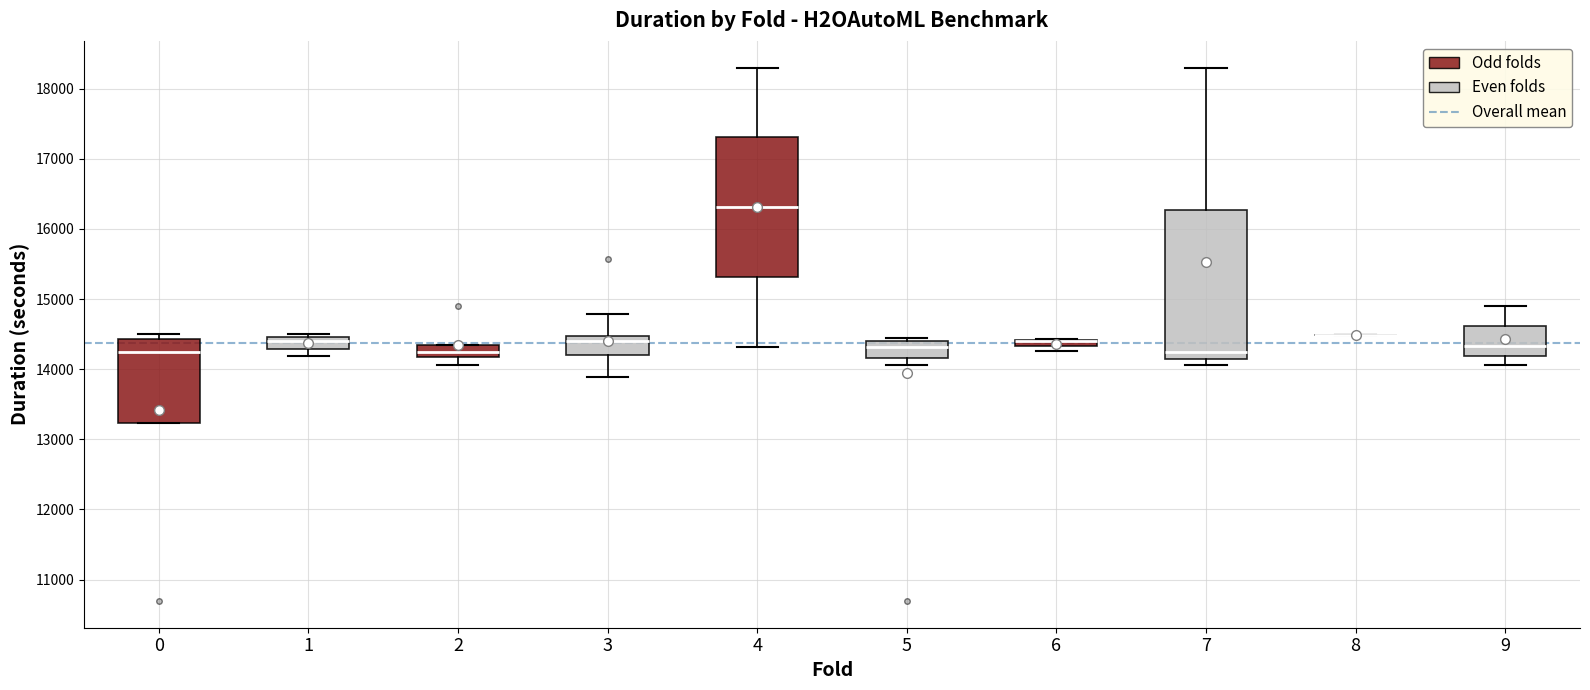

Where does the median line of the box at x = 9 sit on the y-axis? The values are not printed on the chart, so give them approximately, as read against the axis.

14300